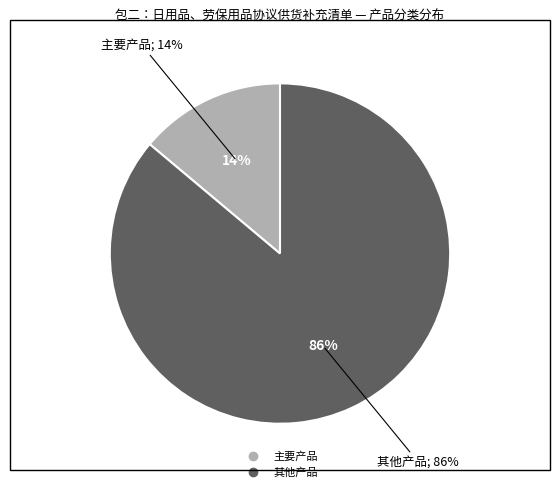

Count the number of slices in the pie.

2